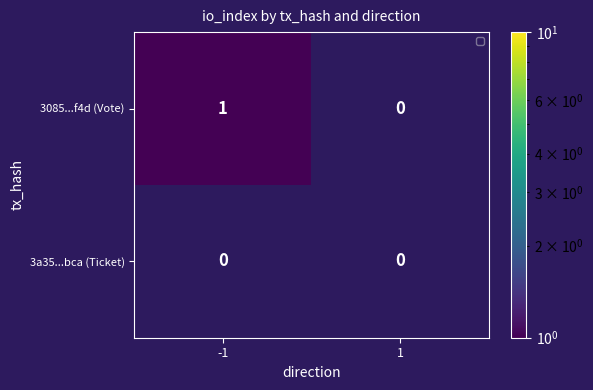

Reading right to left, extract all data points from this chart.

3085...f4d (Vote): 1=0	-1=1
3a35...bca (Ticket): 1=0	-1=0